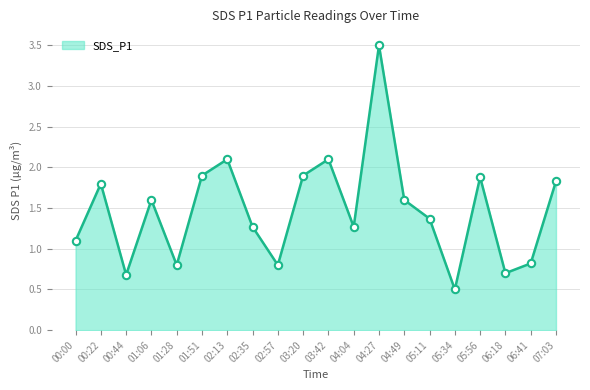

What is the change in value from 00:44 to 05:56?

+1.2